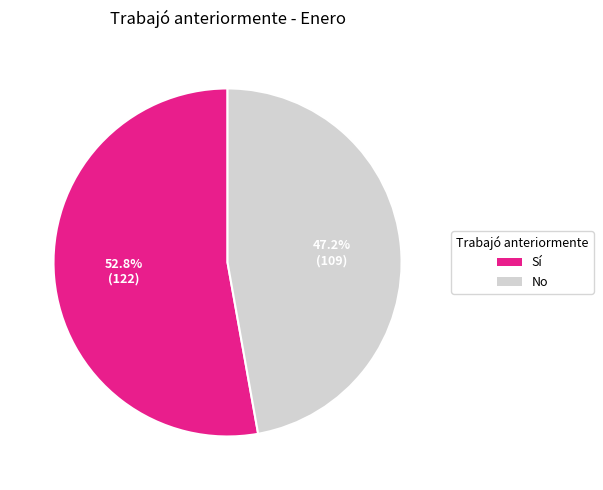

The No slice represents 36% of the pie. True or false?

False